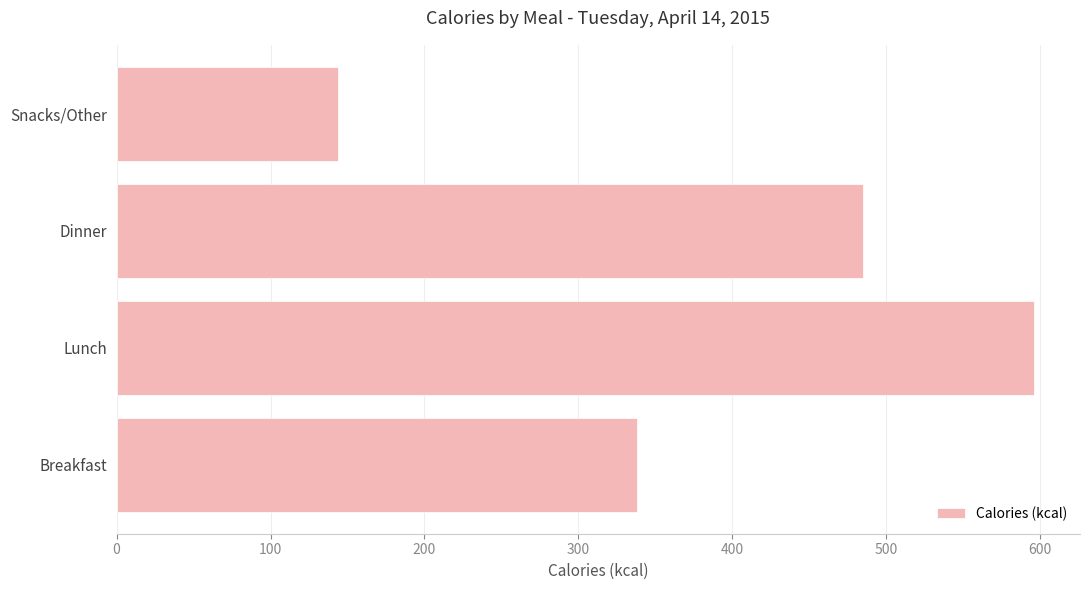

What is the difference between the maximum and minimum values?

452